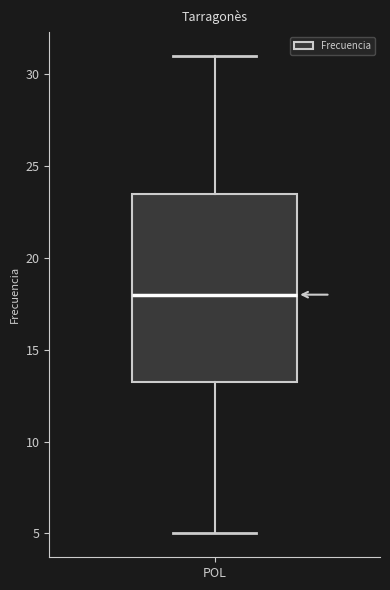

Read this box plot against the y-axis: the position of the median line, the range covered by the box, and the ends of both whiskers. The values are not printed on the chart, so give them approximately, as read against the axis.

median 18.0, box 13.5 to 23.5, whiskers 5.0 to 31.0